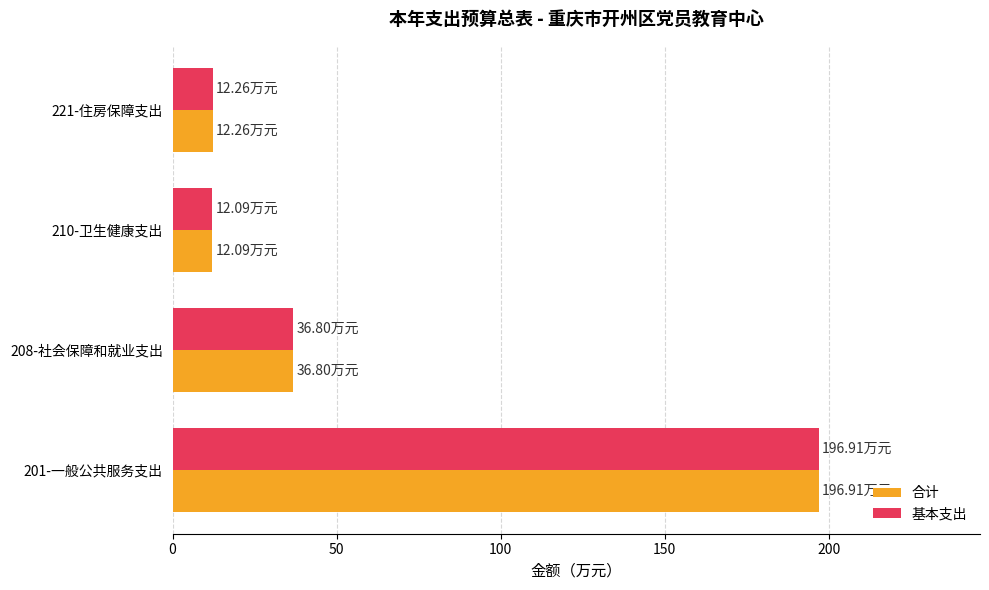

What is the sum of all 合计 values?

258.1